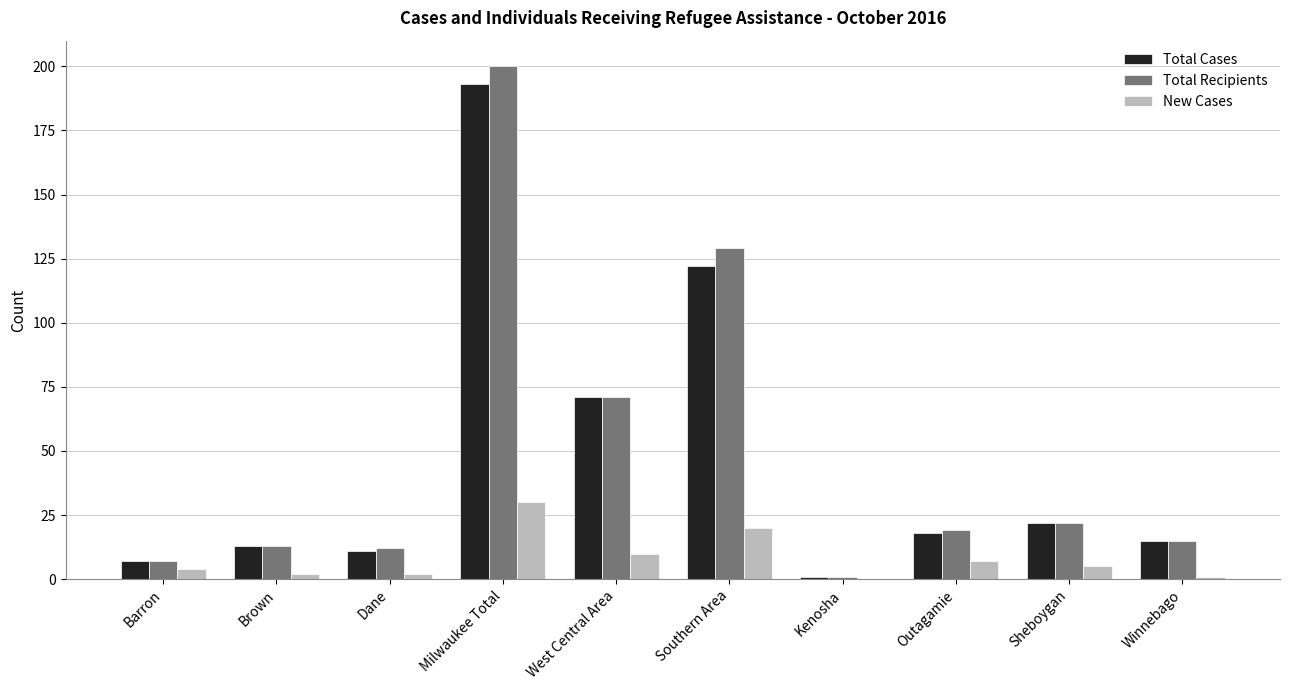

What is the average value of the Total Recipients series?

49